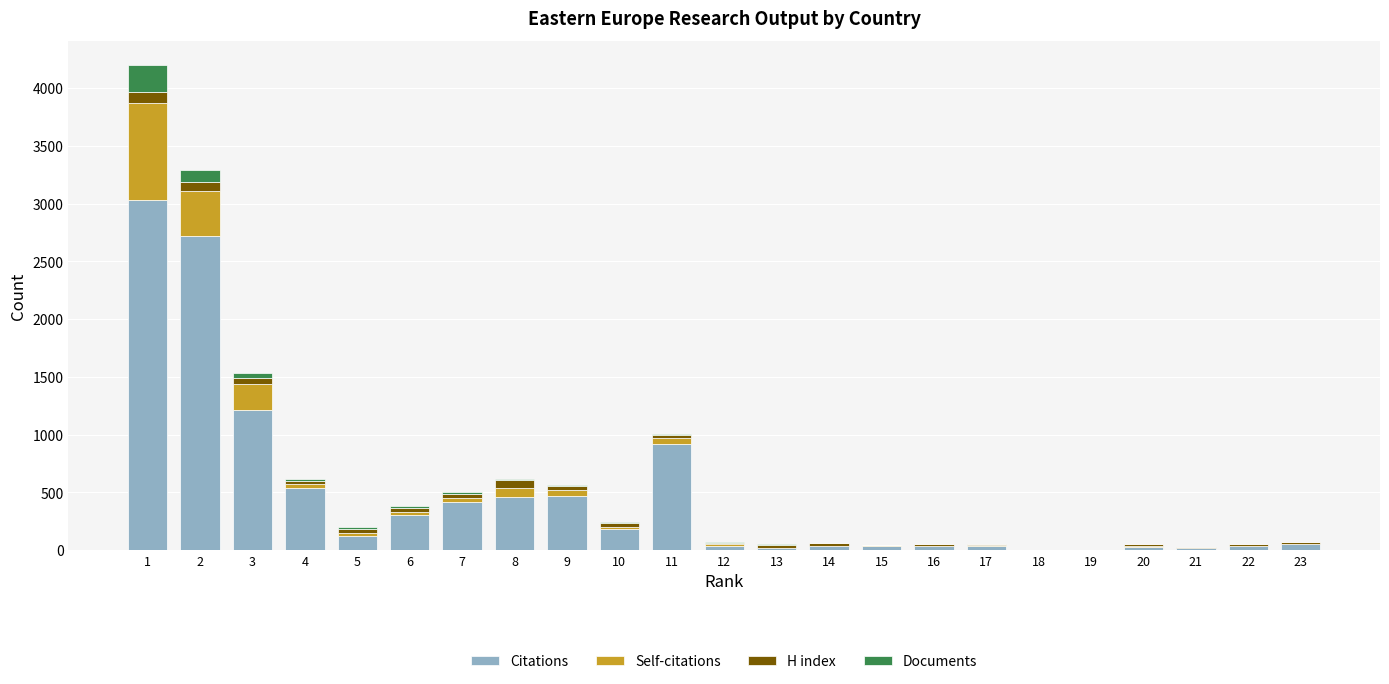

What is the highest value of the Citations series?

3029